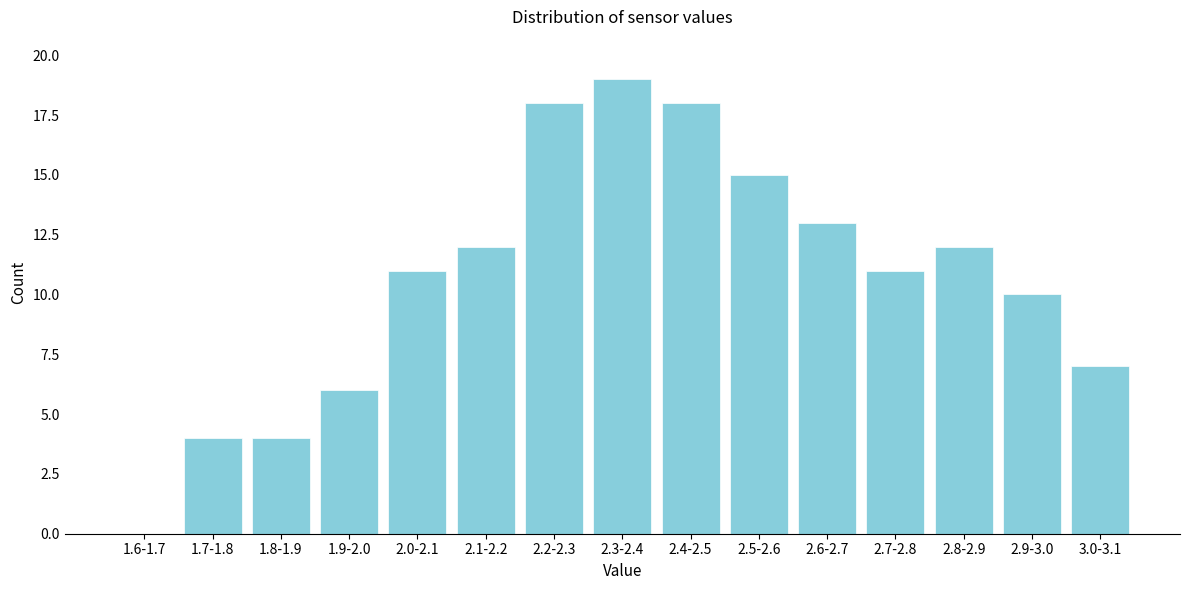

Reading left to right, transcribe all the data shown in this chart.

1.6-1.7=0	1.7-1.8=4	1.8-1.9=4	1.9-2.0=6	2.0-2.1=11	2.1-2.2=12	2.2-2.3=18	2.3-2.4=19	2.4-2.5=18	2.5-2.6=15	2.6-2.7=13	2.7-2.8=11	2.8-2.9=12	2.9-3.0=10	3.0-3.1=7